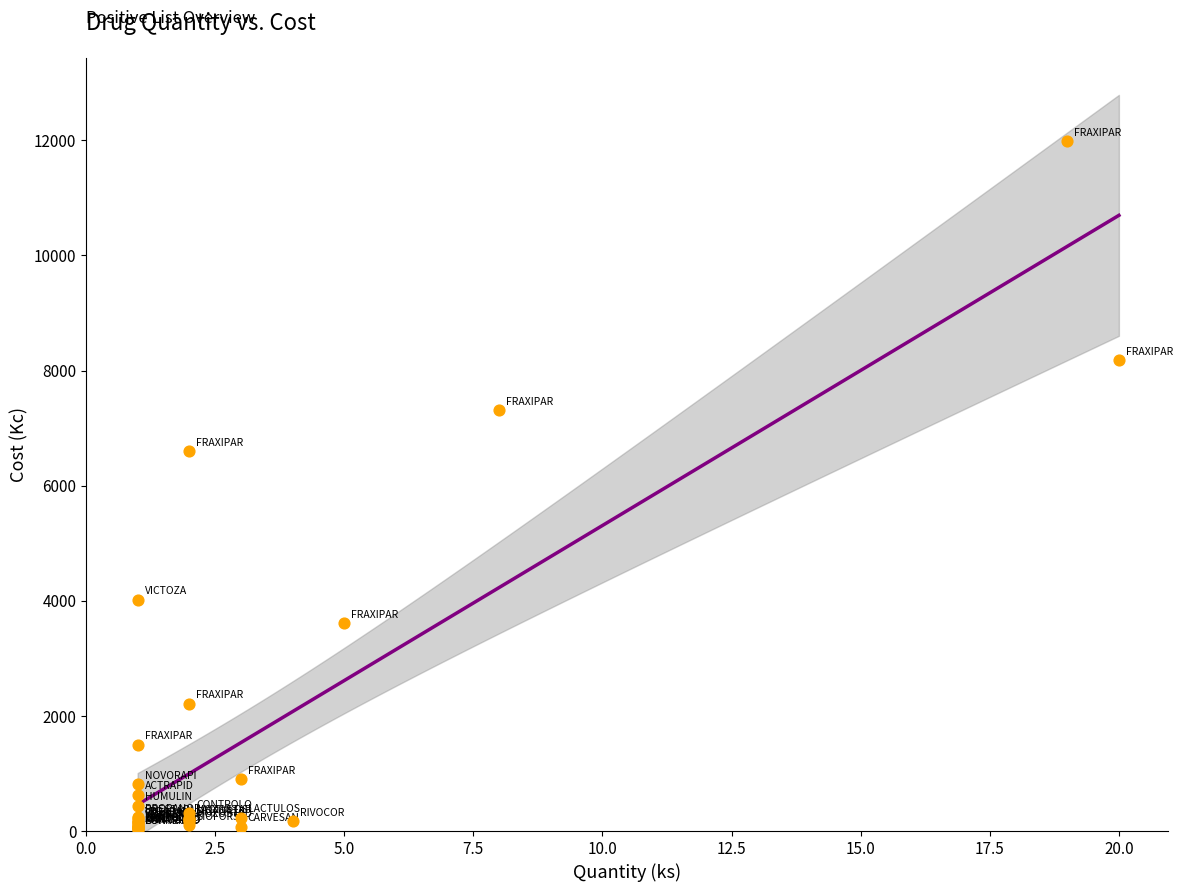

What Y value in the scatter plot is closest to 6002?

6600.0